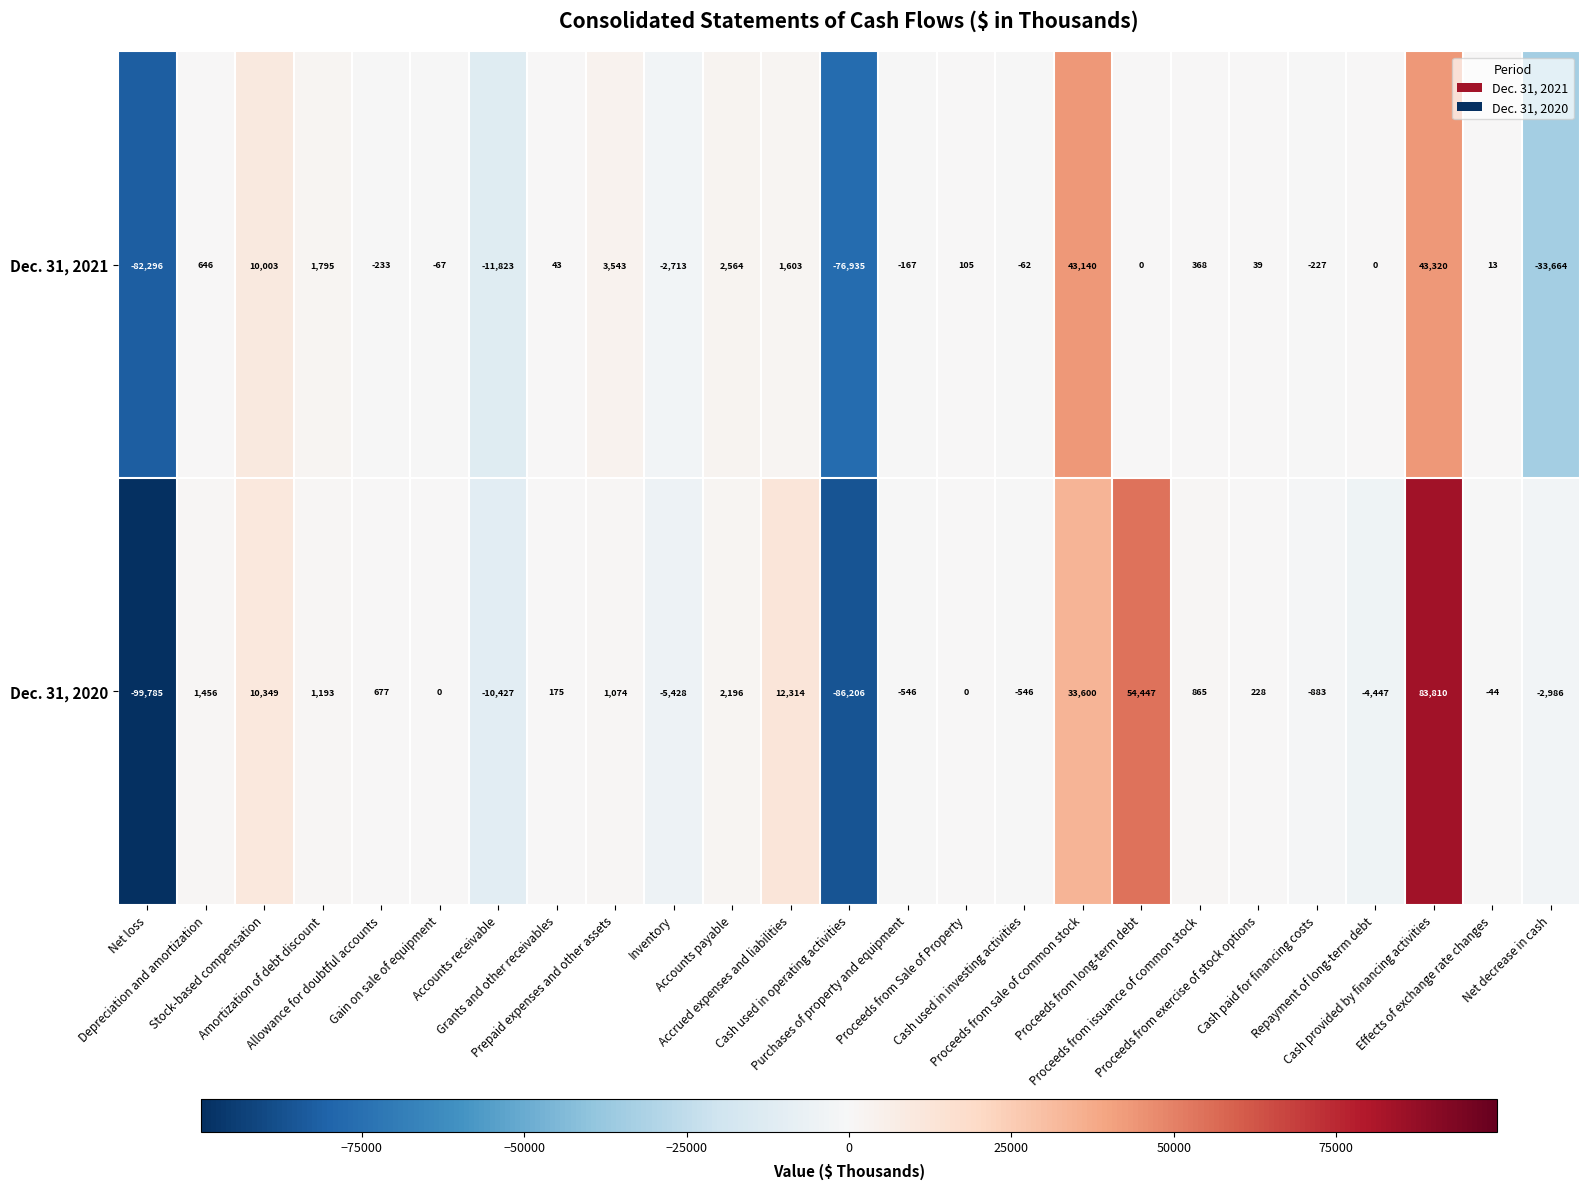

What is the lowest value of the Dec. 31, 2020 series?

-99785